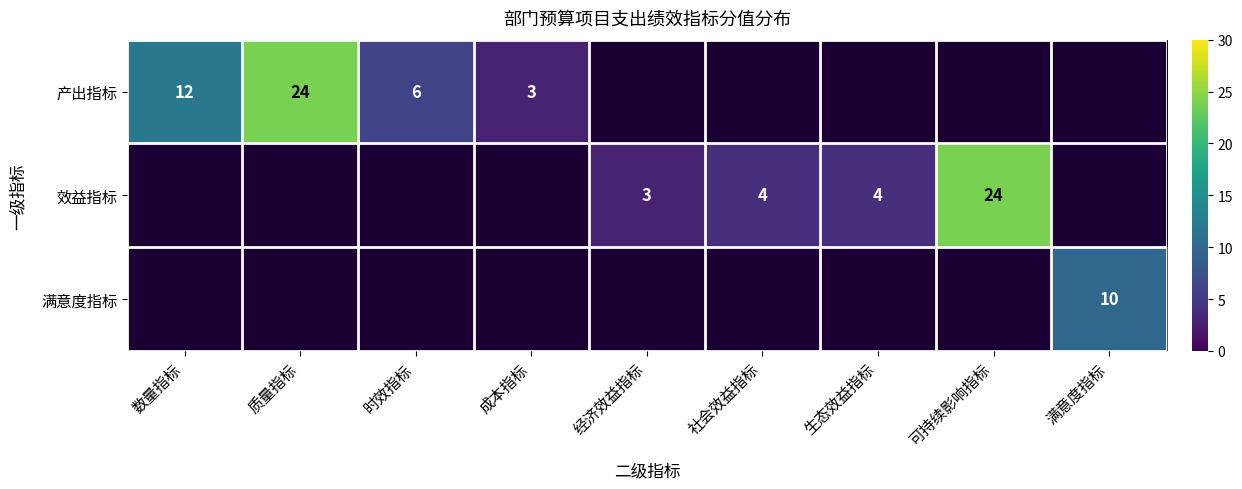

The value of 效益指标 at 可持续影响指标 is 24. True or false?

True